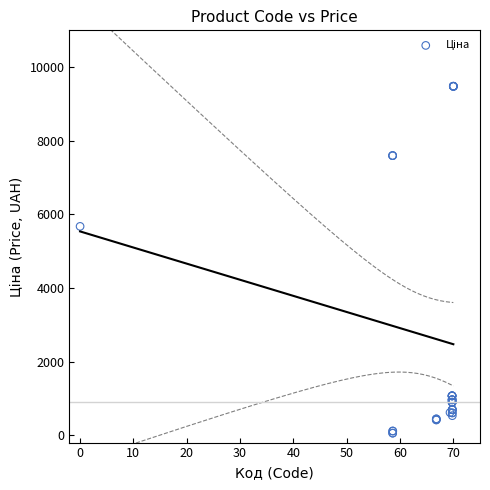

What Y value in the scatter plot is closest to 4768?

5673.8